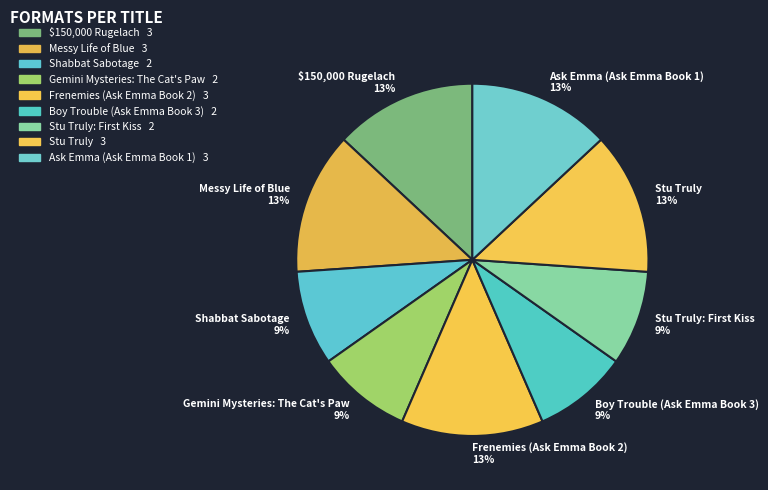

What percentage is the Ask Emma (Ask Emma Book 1) slice, to the nearest percent?

13%